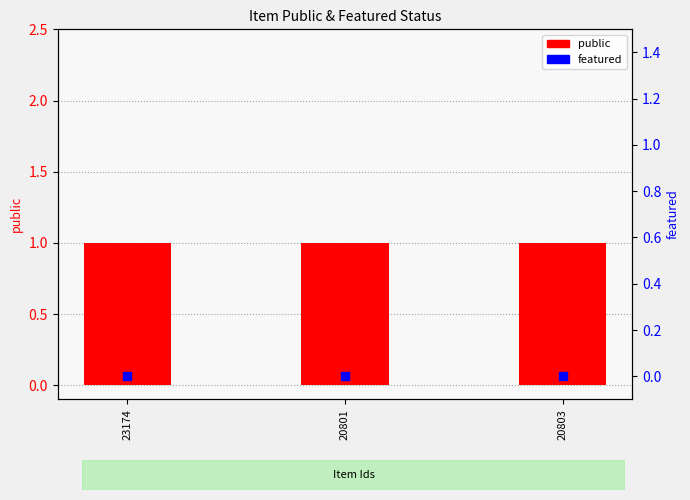

At how many categories does at least one series exceed 0?

3